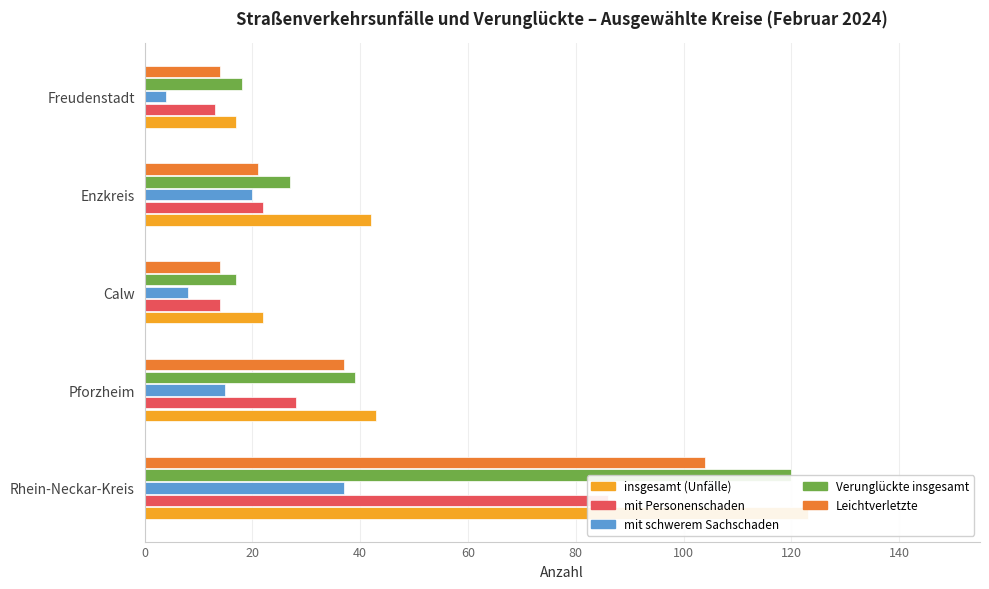

How many data points in Leichtverletzte are above 21?

2